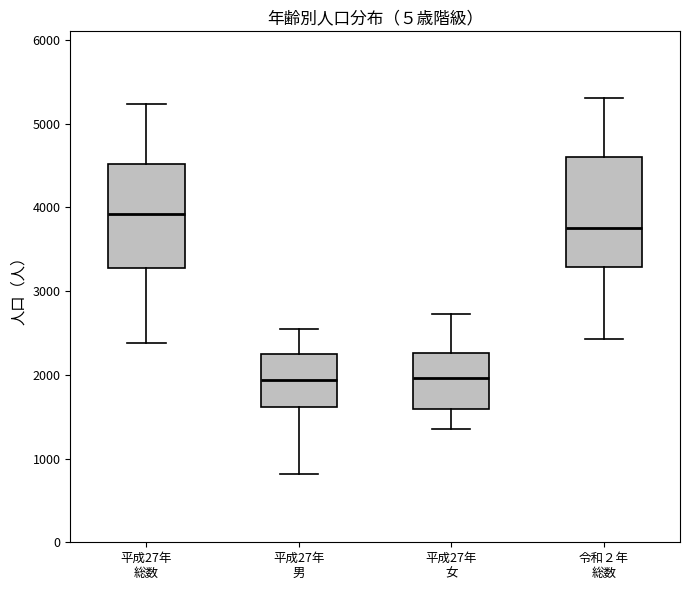

Where does the upper whisker of the box for 平成27年 男 end on the y-axis? The values are not printed on the chart, so give them approximately, as read against the axis.

2500